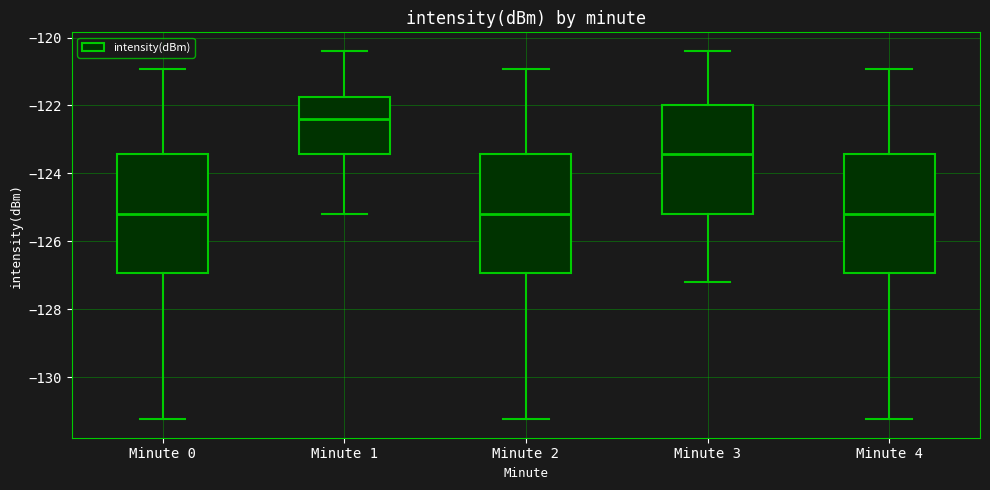

Reading left to right, transcribe this box plot: for each box, give where its median line is, the range the box spans, and where its two whiskers end, as read against the y-axis. The values are not printed on the chart, so give them approximately, as read against the axis.

Minute 0: median -125.2, box -127.0 to -123.4, whiskers -131.2 to -121.0
Minute 1: median -122.4, box -123.4 to -121.8, whiskers -125.2 to -120.4
Minute 2: median -125.2, box -127.0 to -123.4, whiskers -131.2 to -121.0
Minute 3: median -123.4, box -125.2 to -122.0, whiskers -127.2 to -120.4
Minute 4: median -125.2, box -127.0 to -123.4, whiskers -131.2 to -121.0